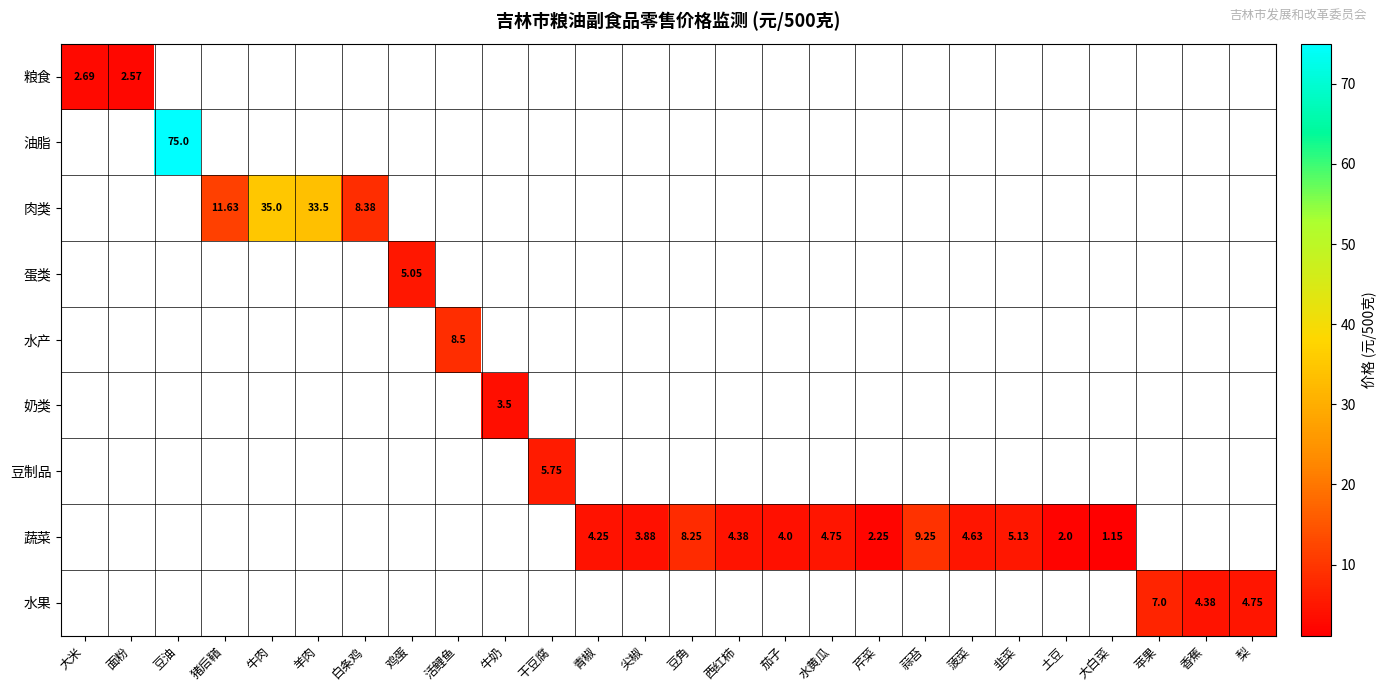

Between 水黄瓜 and 韭菜, which is larger?

韭菜